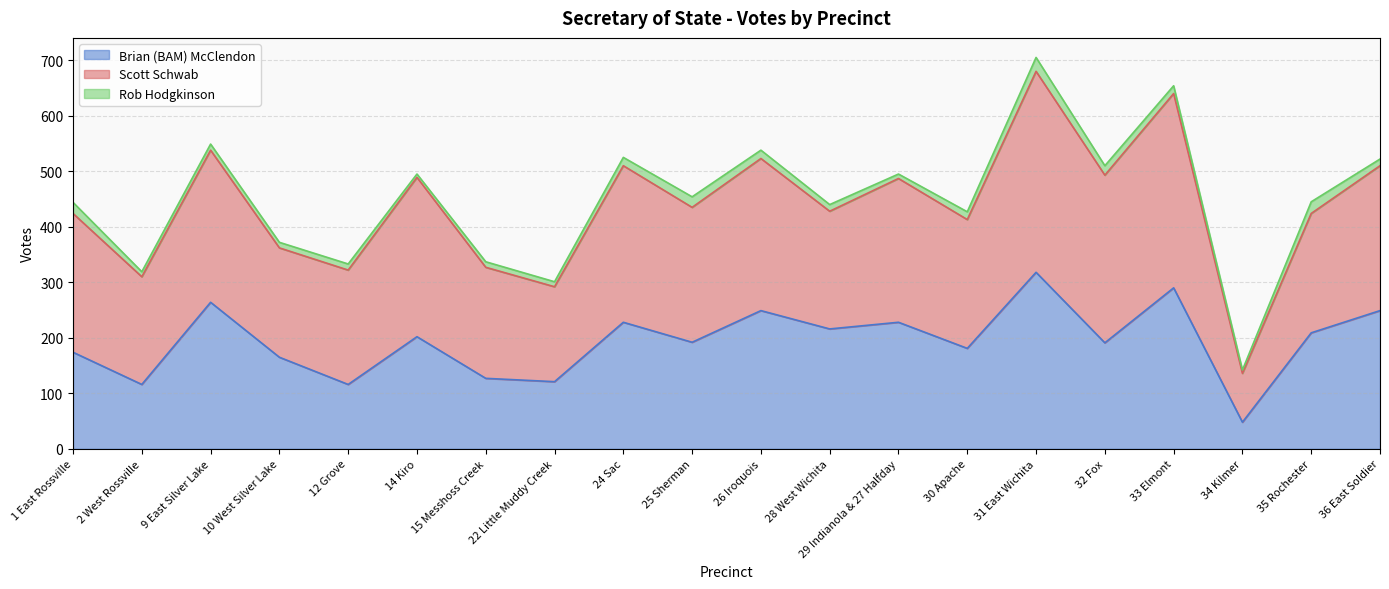

At which label does Brian (BAM) McClendon reach its minimum?

34 Kilmer